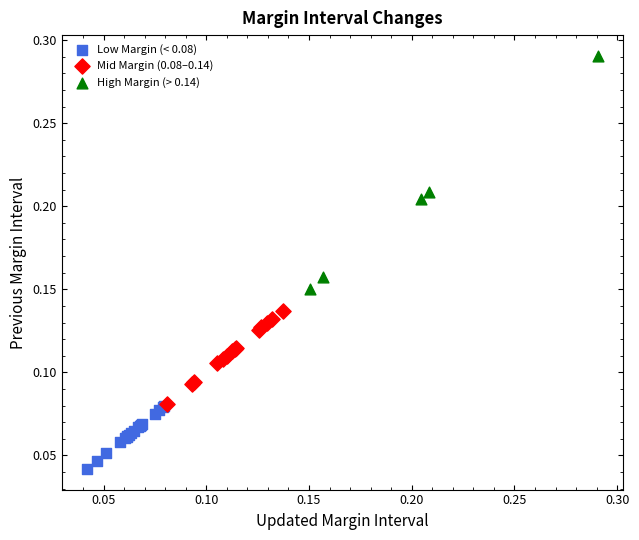

Which series has the largest Y range (max minus min)?

High Margin (> 0.14)